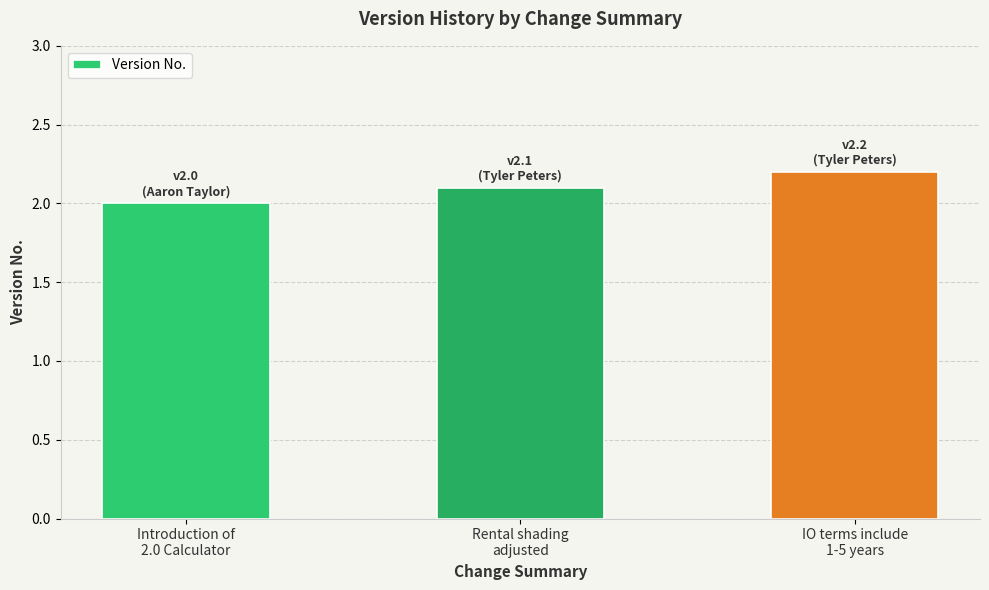

What is the greatest value displayed?

2.2